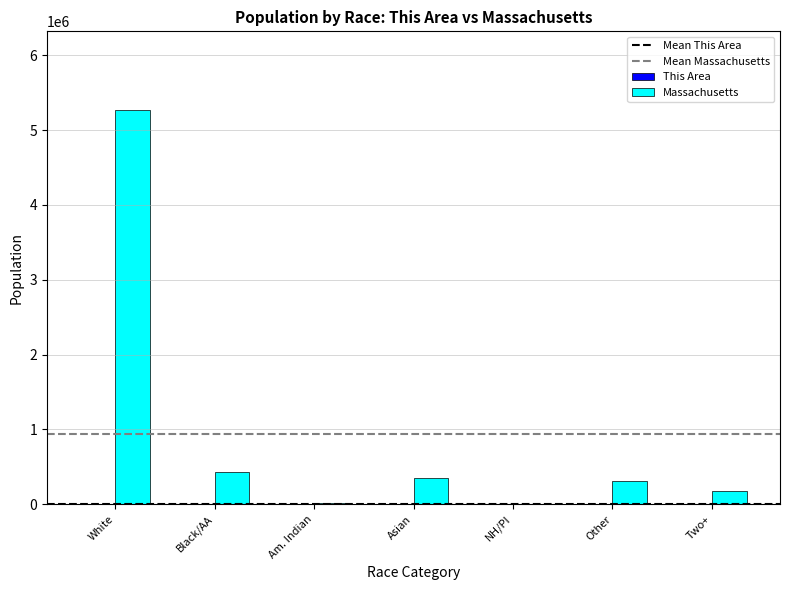

Count the number of data series in this chart.

2